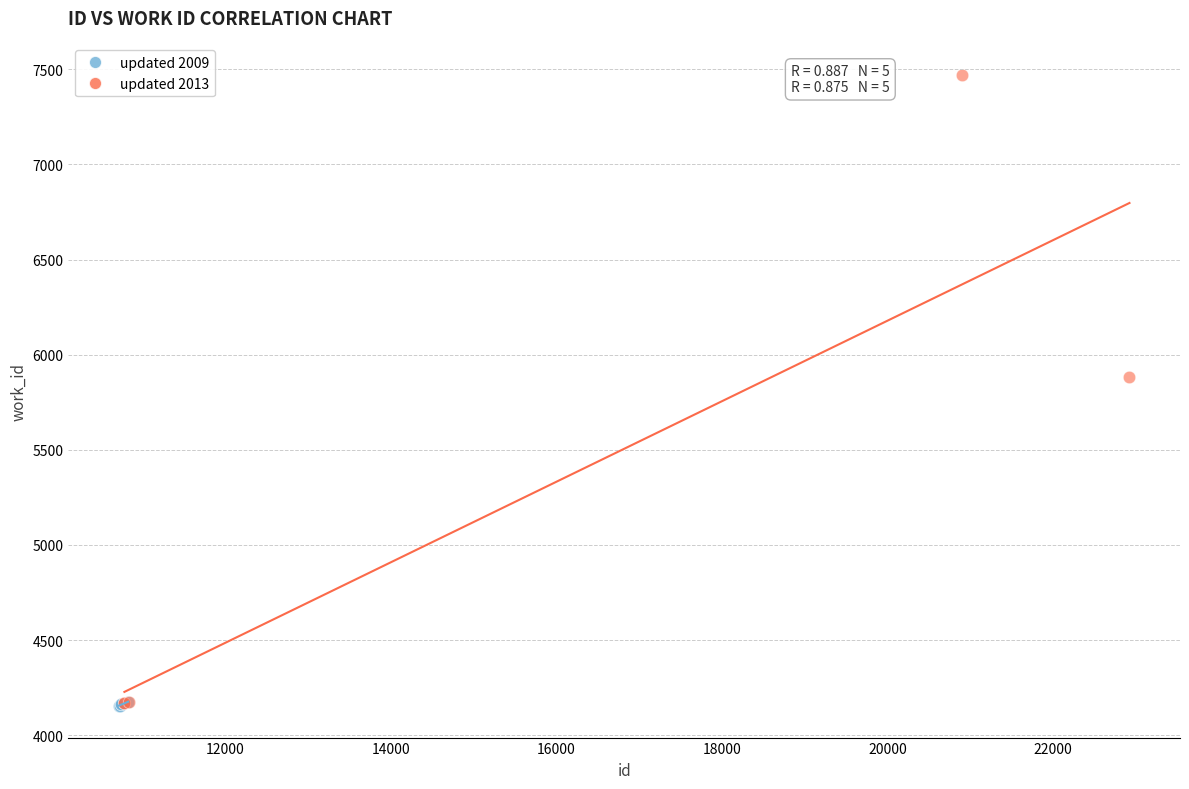

What are all the series names shown in the legend?

updated 2009, updated 2013